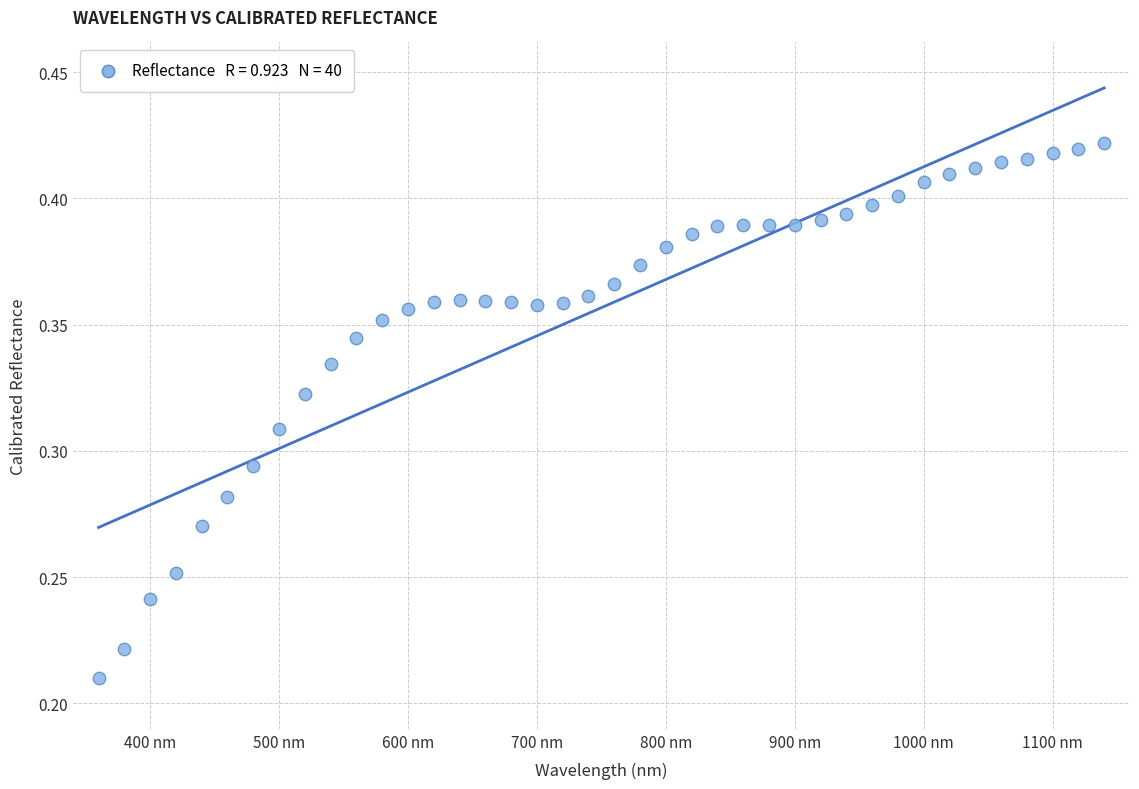

What is the range of X values (max minus min)?

780.0